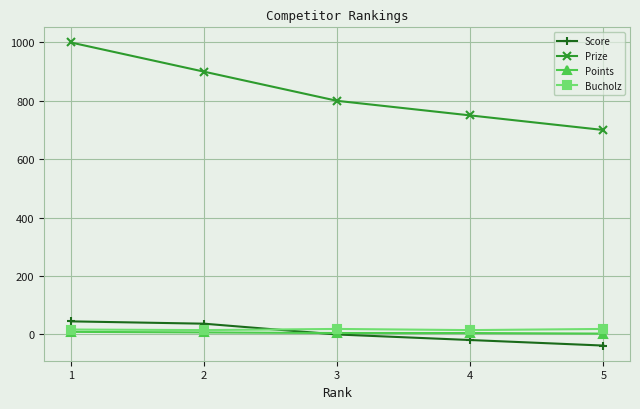

What are all the series names shown in the legend?

Score, Prize, Points, Bucholz